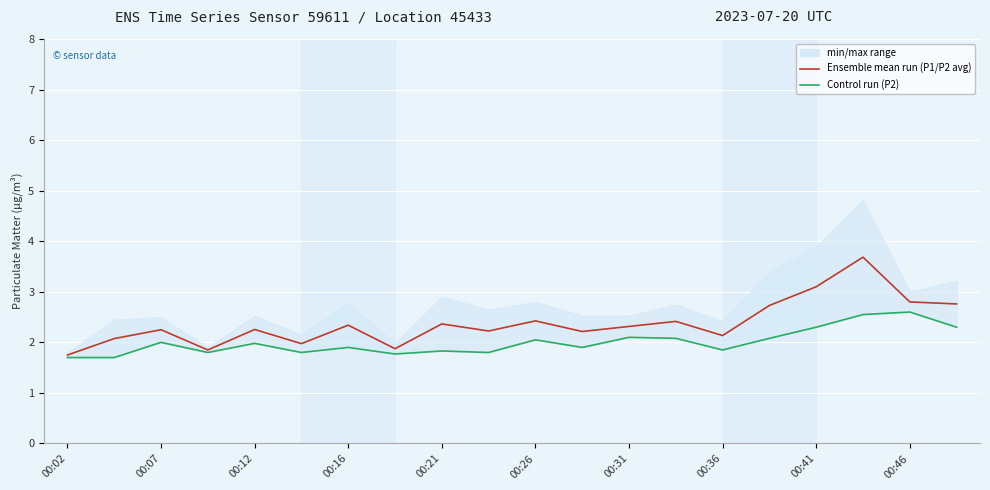

How many series are shown in this chart?

2